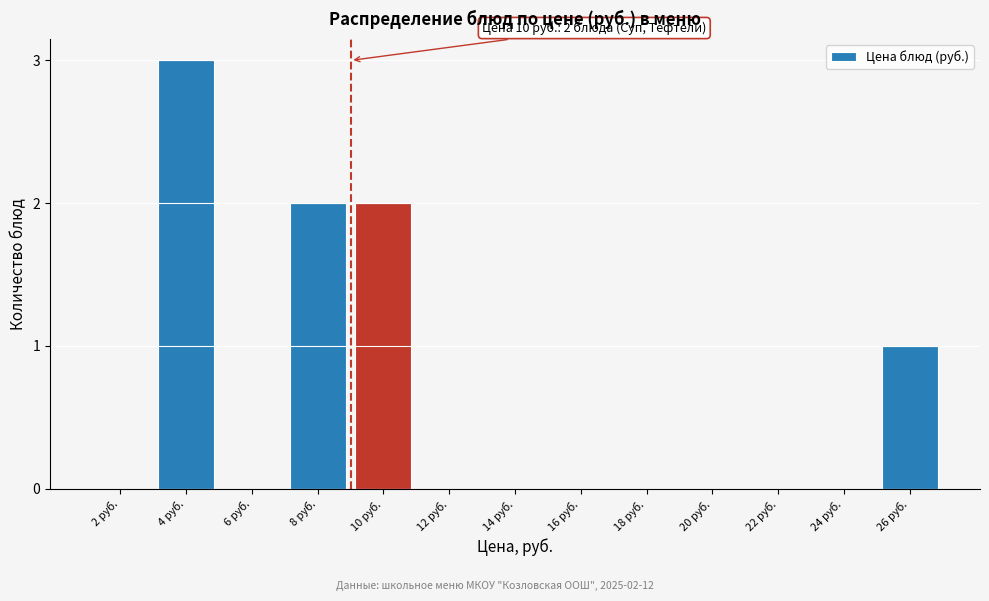

What is the greatest value displayed?

3